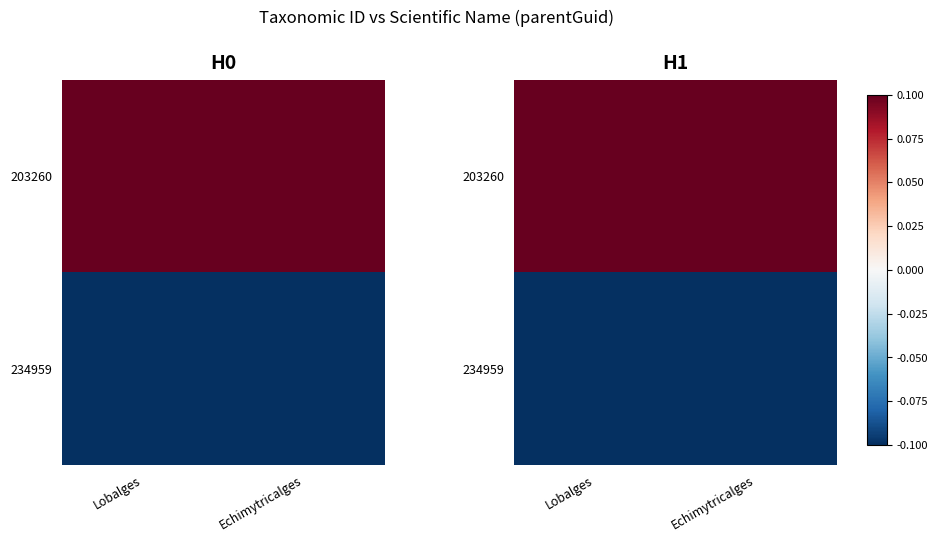

Rank the series by their average value, from lowest to highest.

234959, 203260